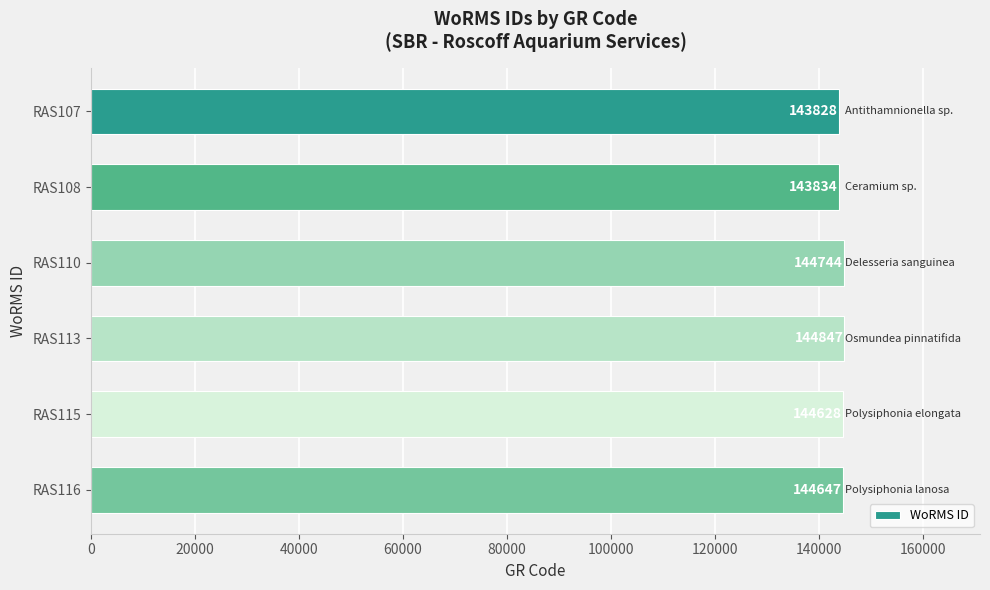

At which label is the value closest to 144337?

RAS115